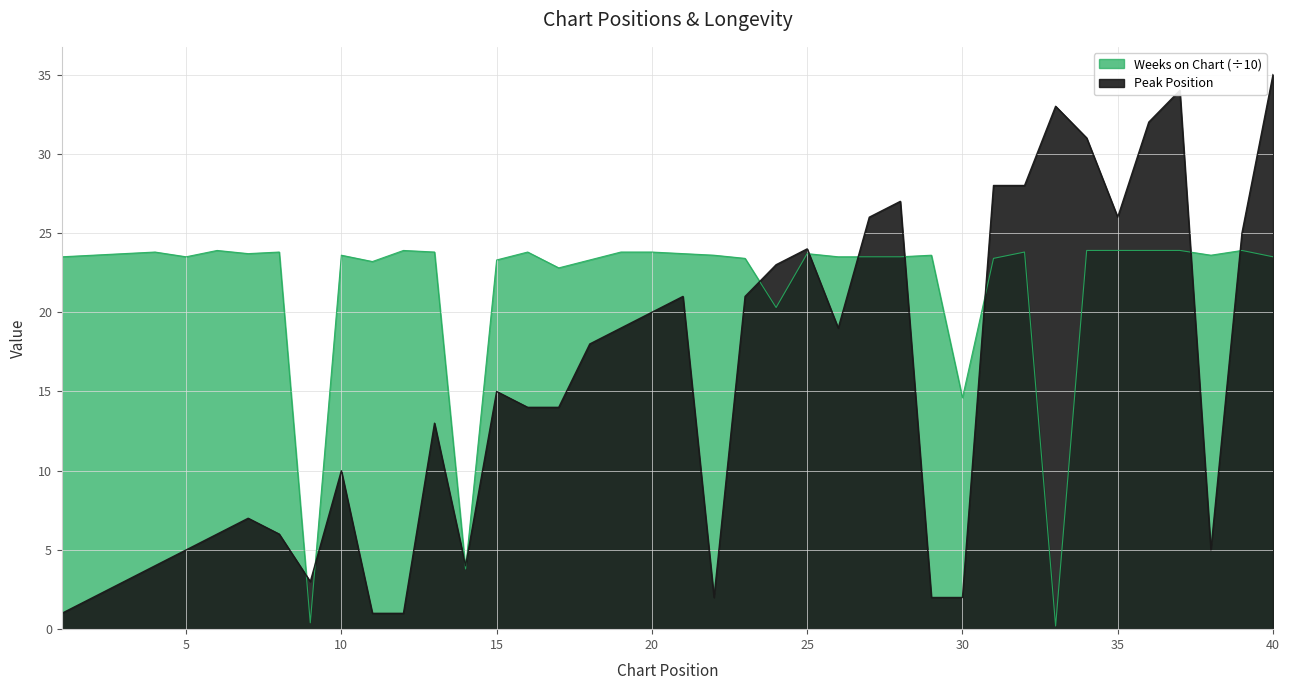

Which series has the widest spread of values?

Peak Position